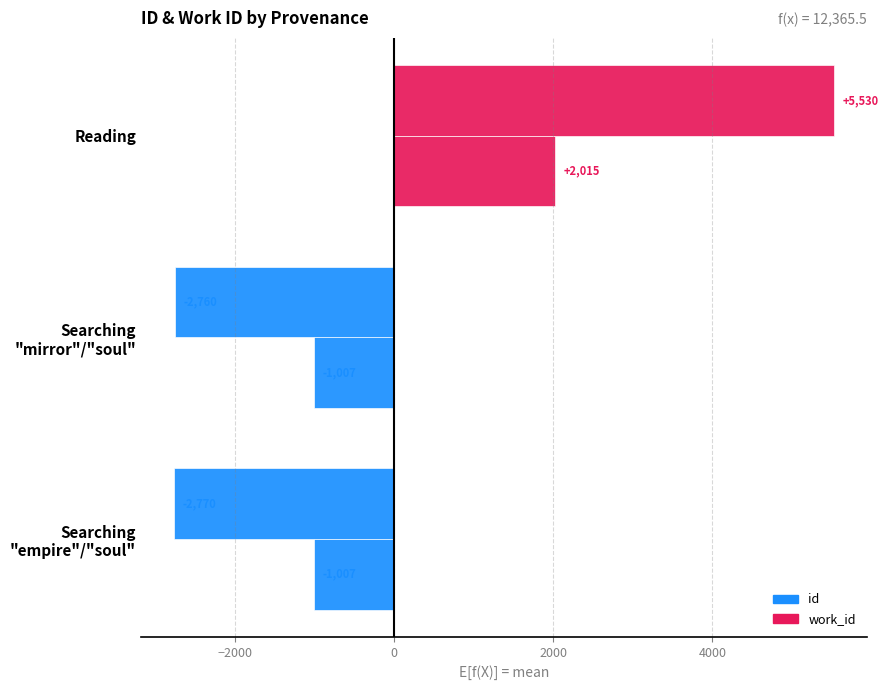

What is the smallest value displayed?

-2769.5